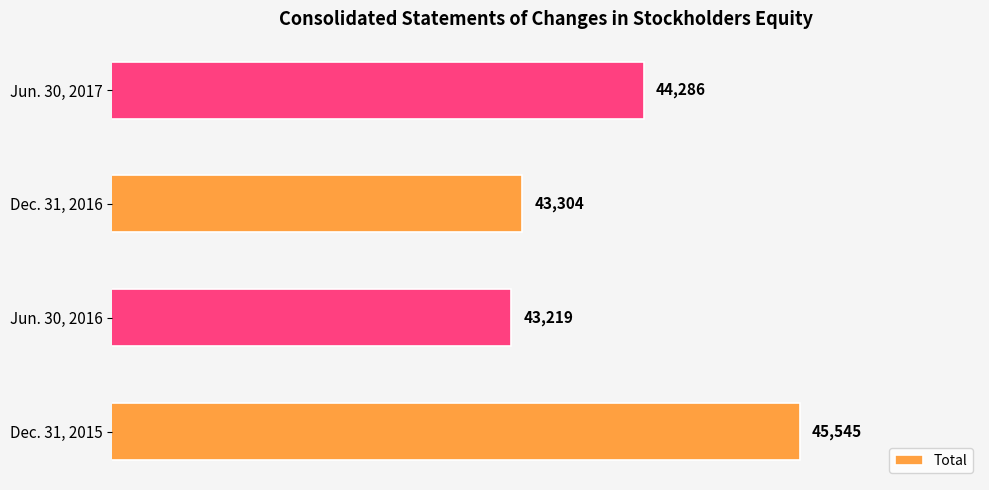

Approximately how many times larger is the value at Dec. 31, 2015 compared to Jun. 30, 2017?

1.0